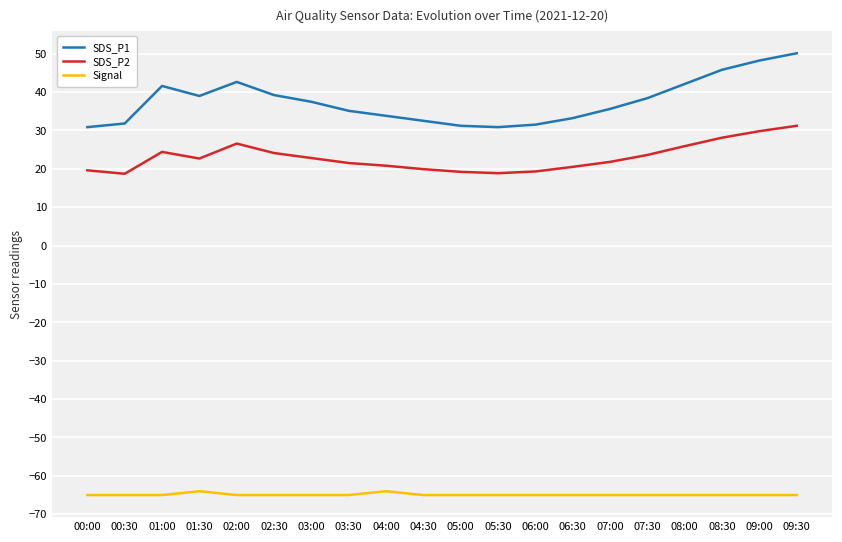

The SDS_P1 series shows 64.8 at 01:00. True or false?

False